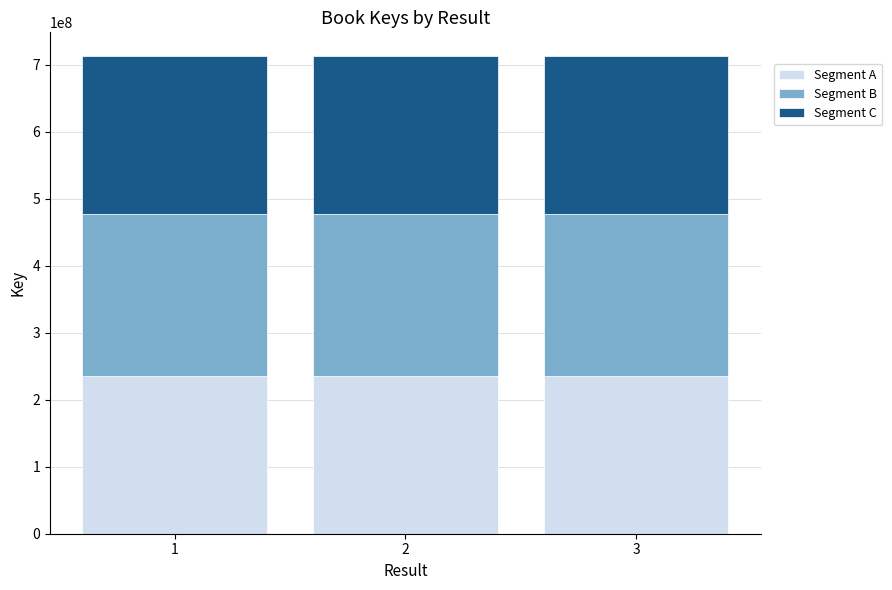

How many series are shown in this chart?

3